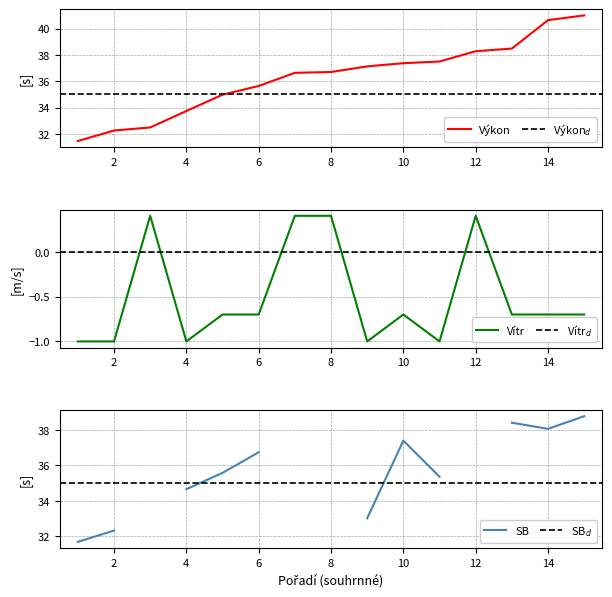

At which category does the chart reach its minimum across all series?

1